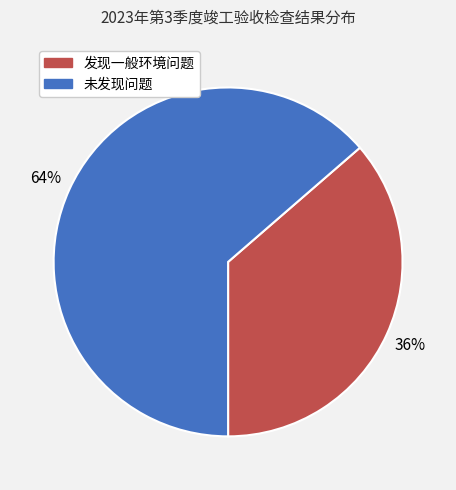

Which has a higher value, 发现一般环境问题 or 未发现问题?

未发现问题